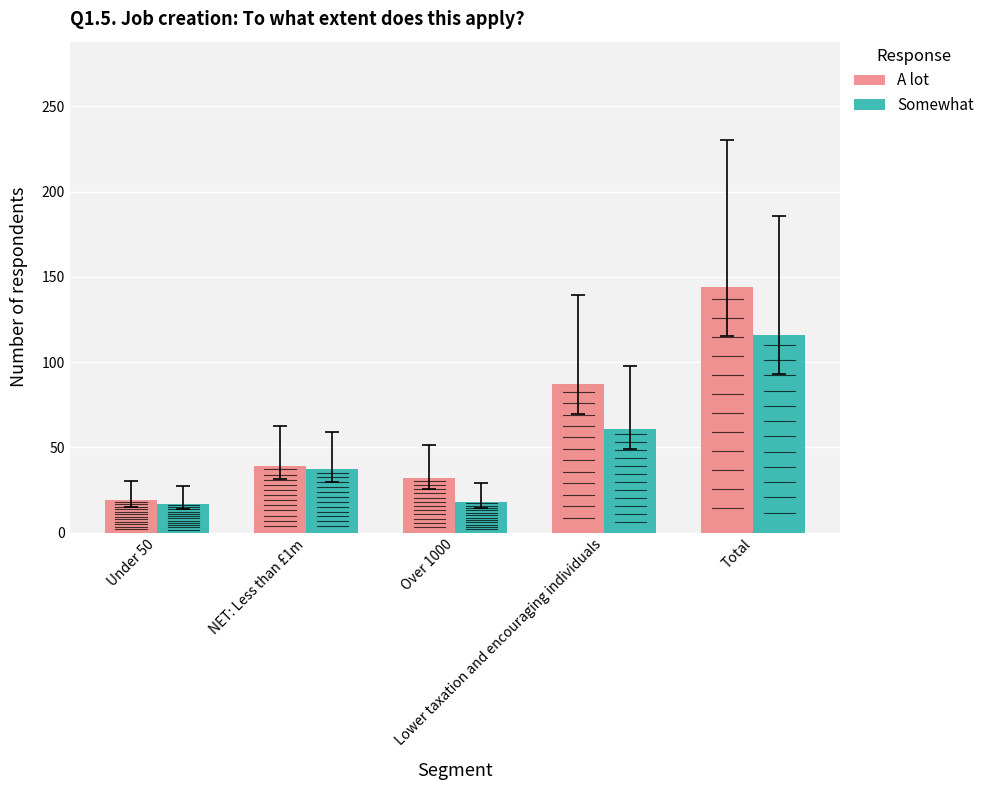

What is the minimum value for Somewhat?

17